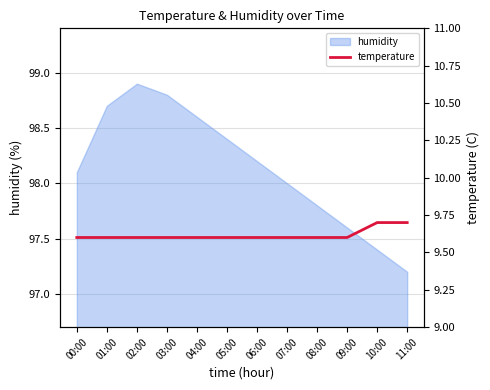

True or false: the data has more than 2 interior local peaks.

False